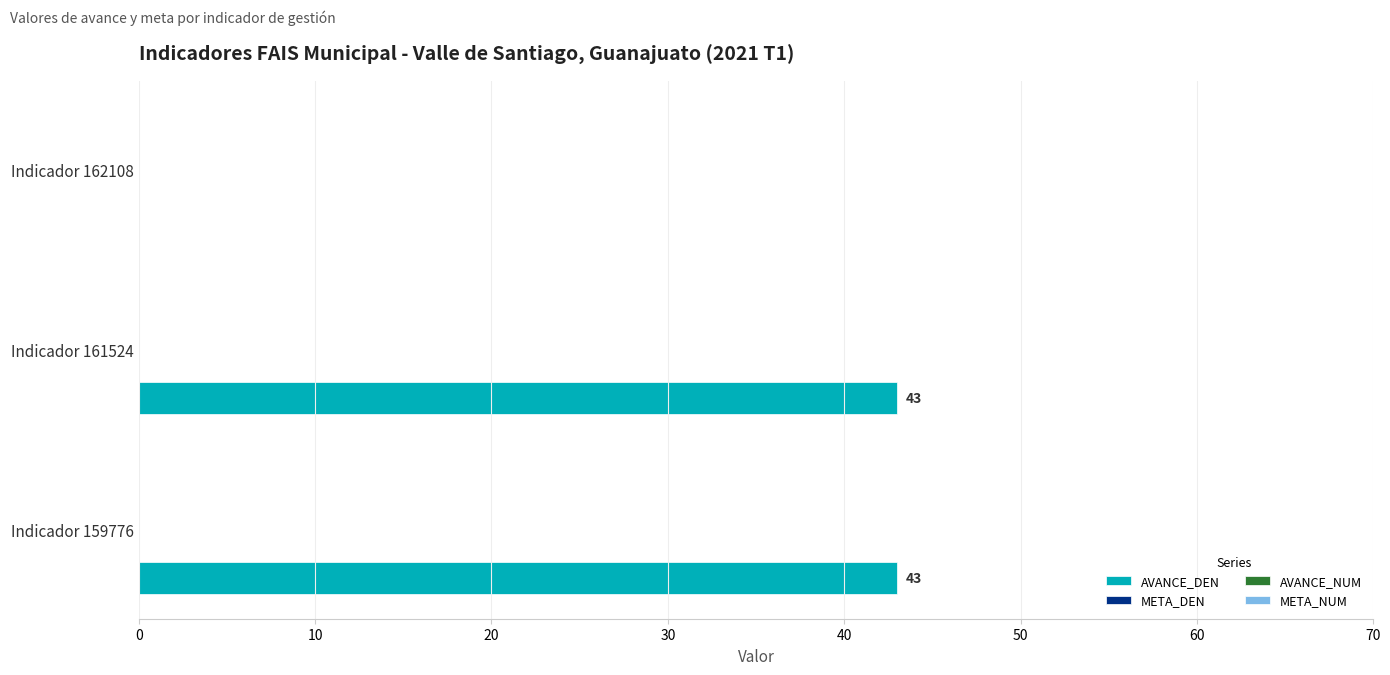

What is the maximum value shown in the chart?

43